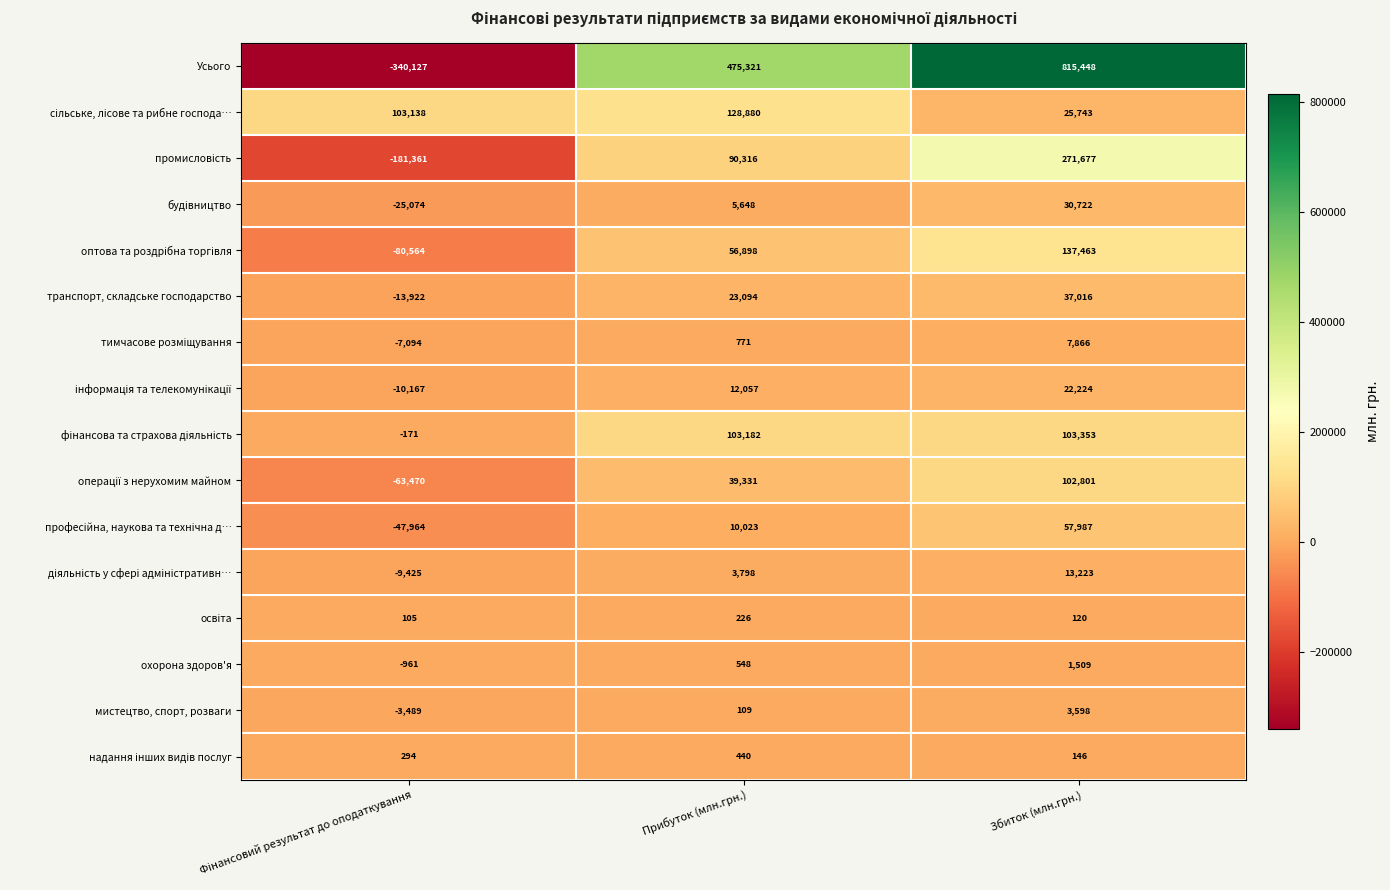

Is it true that Усього equals 815448 at Збиток (млн.грн.)?

True